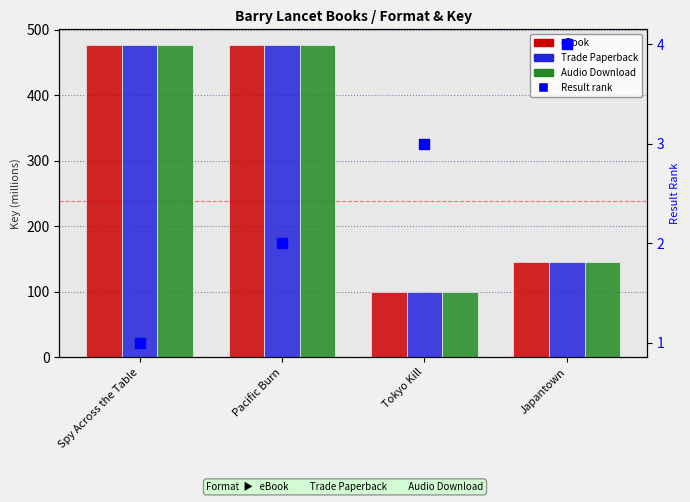

Which series reaches the maximum Y coordinate?

eBook